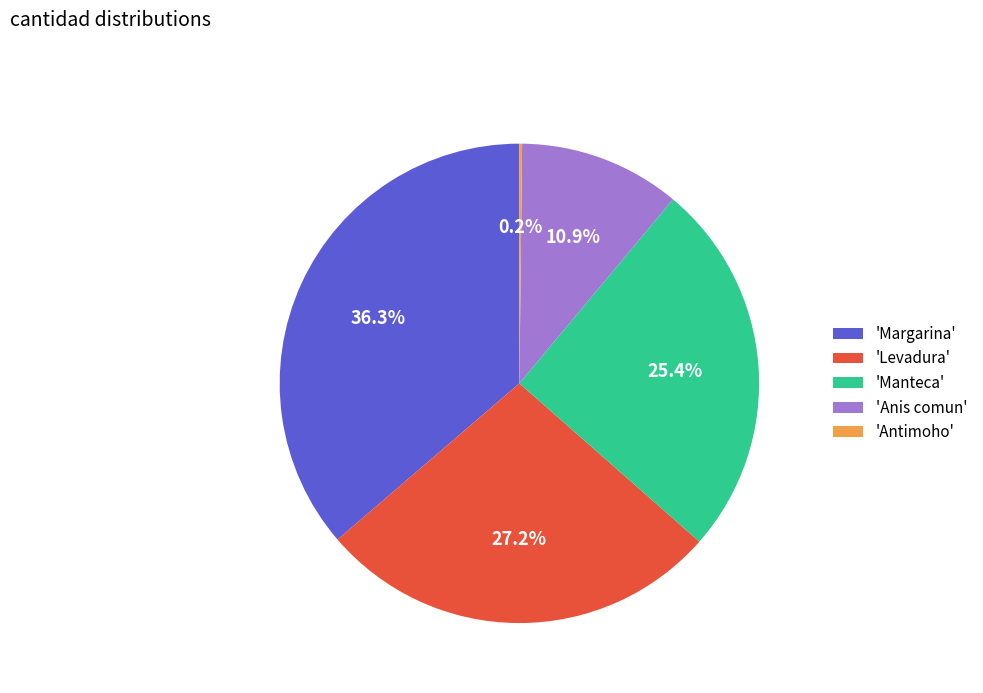

What is the largest slice in the pie chart?

'Margarina'